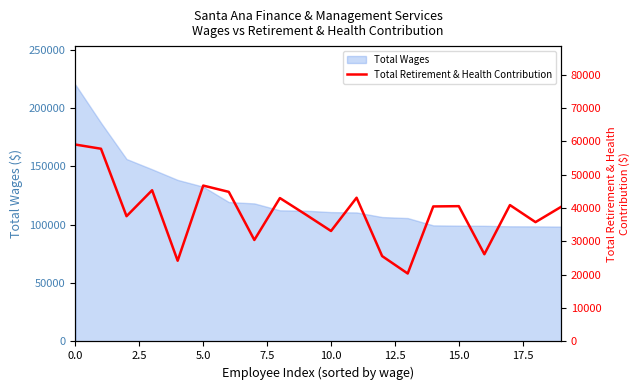

At which label is the value closest to 39691?

19